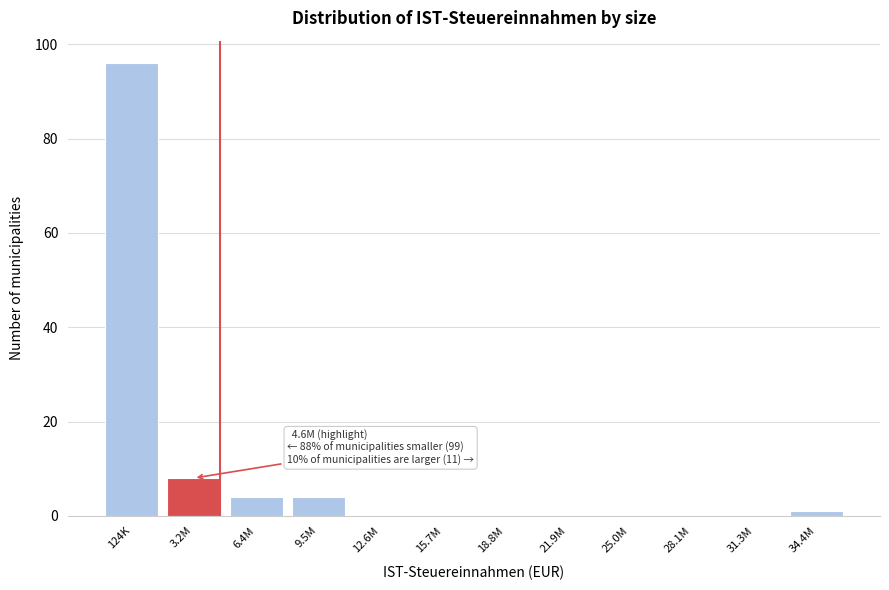

Reading left to right, transcribe all the data shown in this chart.

124K=96	3.2M=8	6.4M=4	9.5M=4	12.6M=0	15.7M=0	18.8M=0	21.9M=0	25.0M=0	28.1M=0	31.3M=0	34.4M=1